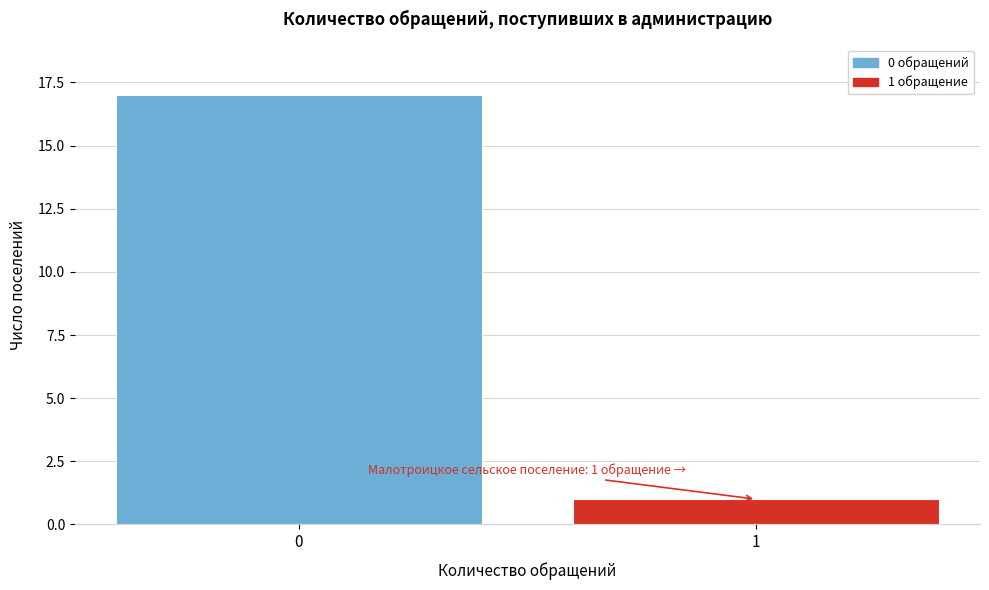

Reading left to right, list all the values displayed in this chart.

17	1